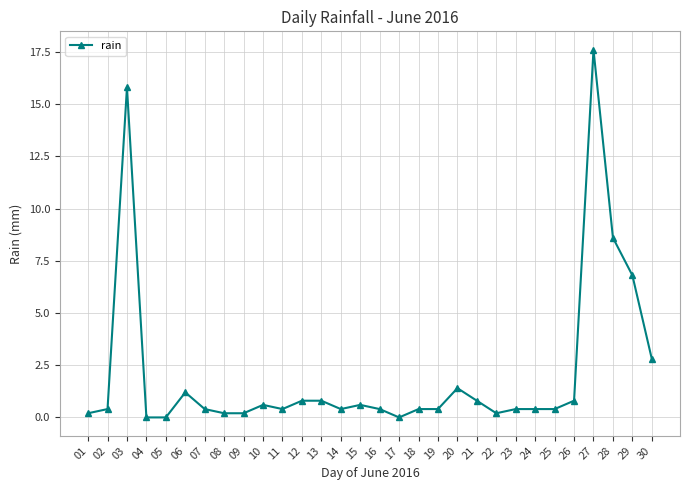

Where is the first local maximum?

03